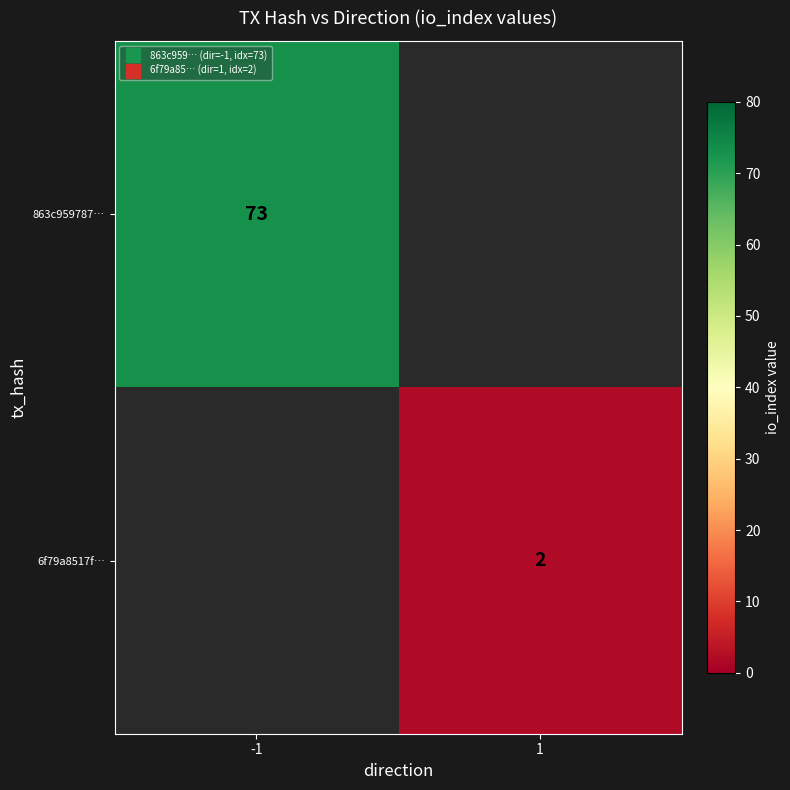

At -1, list the series in order from largest to smallest.

863c959787…, 6f79a8517f…